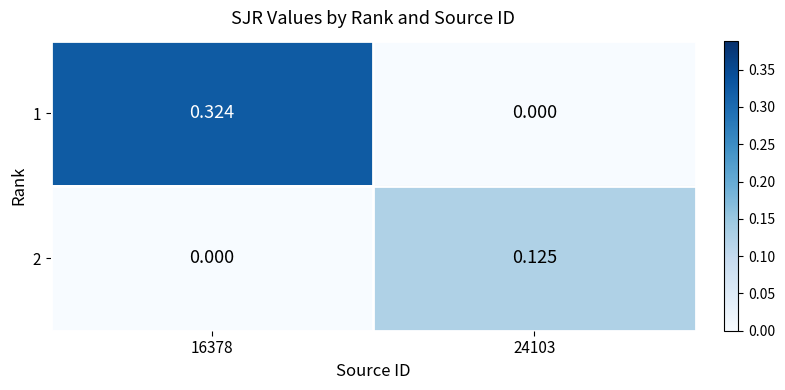

Between 16378 and 24103, which series saw the biggest shift?

1